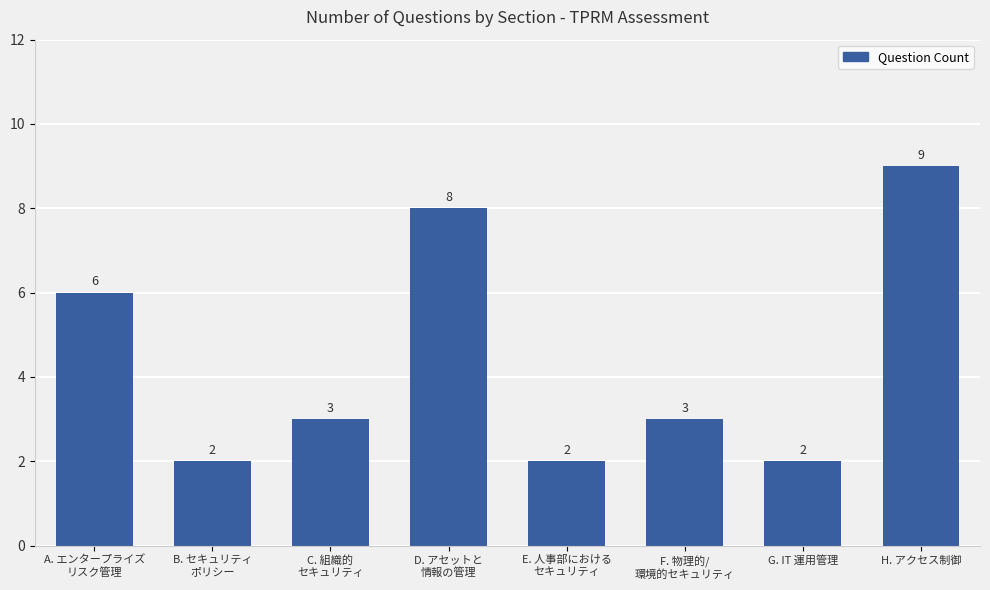

Reading left to right, list all the values displayed in this chart.

6	2	3	8	2	3	2	9